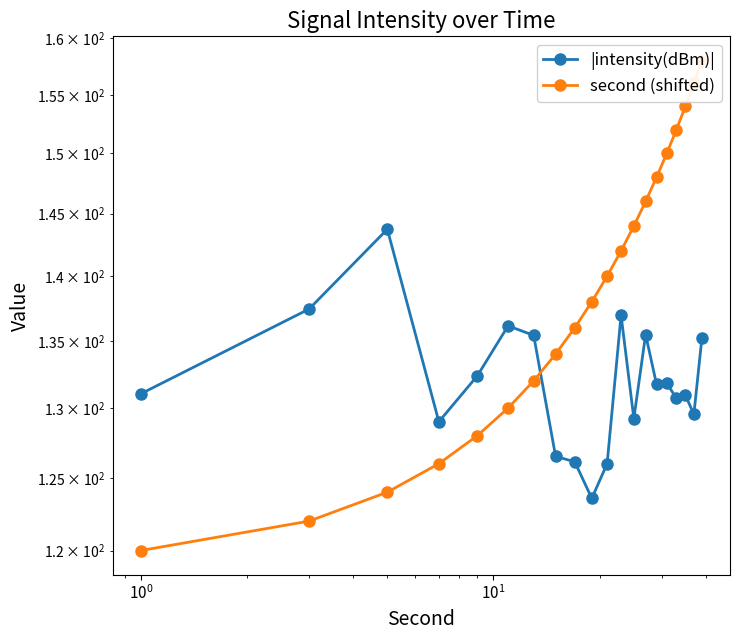

How many lines are shown in the chart?

2